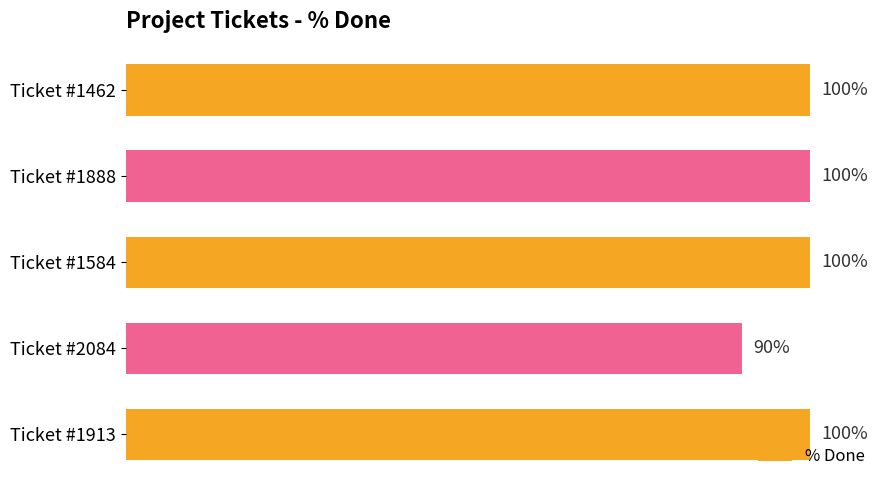

Which label corresponds to the smallest value in the chart?

Ticket #2084